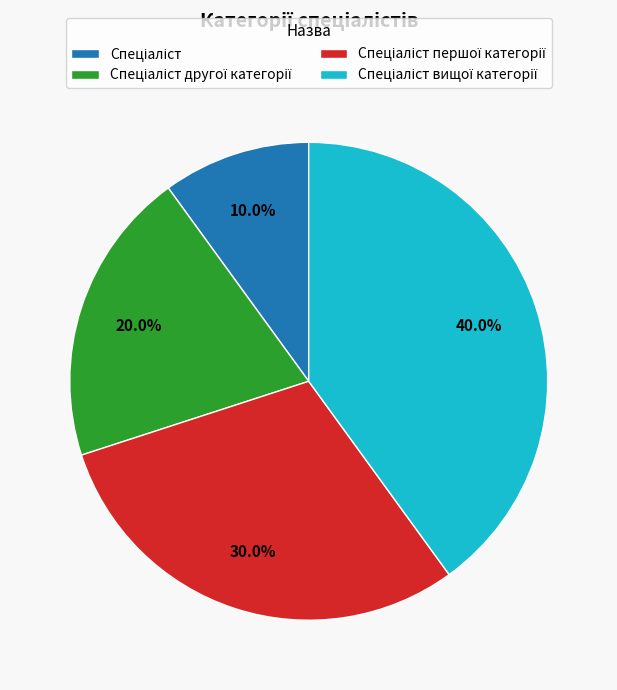

To the nearest percent, what is the average slice percentage?

25%